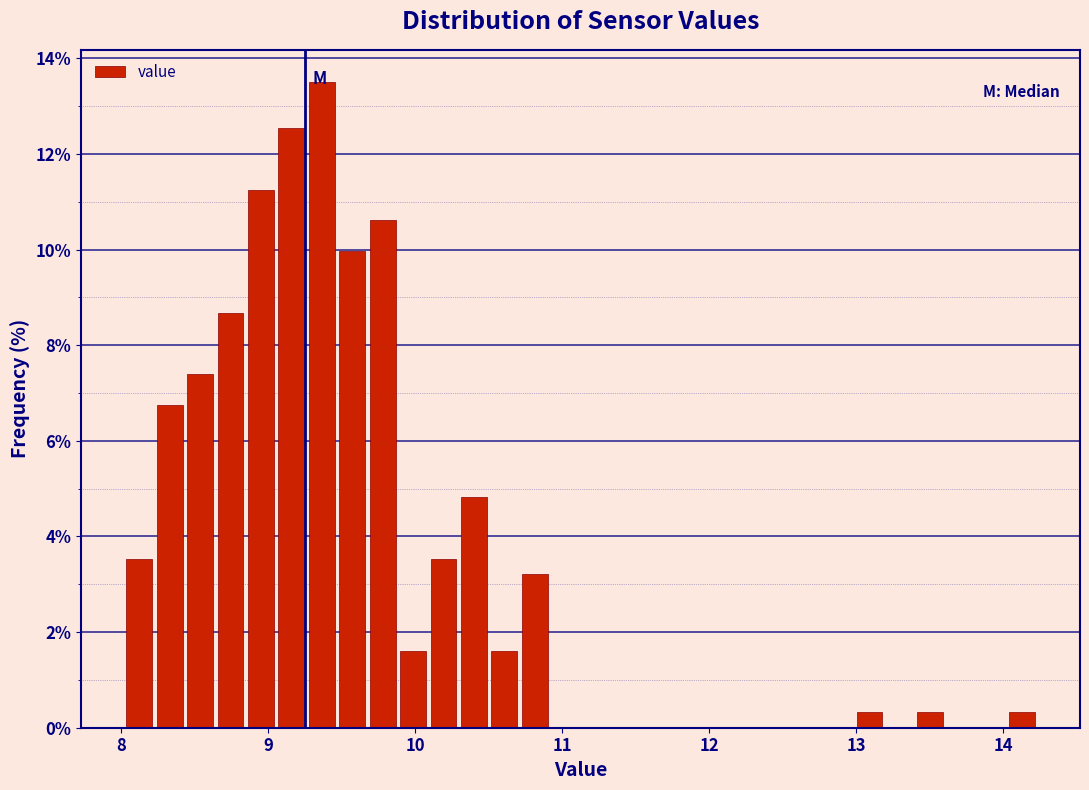

Around what value on the x-axis is the tallest bar? Give the approximate position of its centre, as read against the axis.

9.4